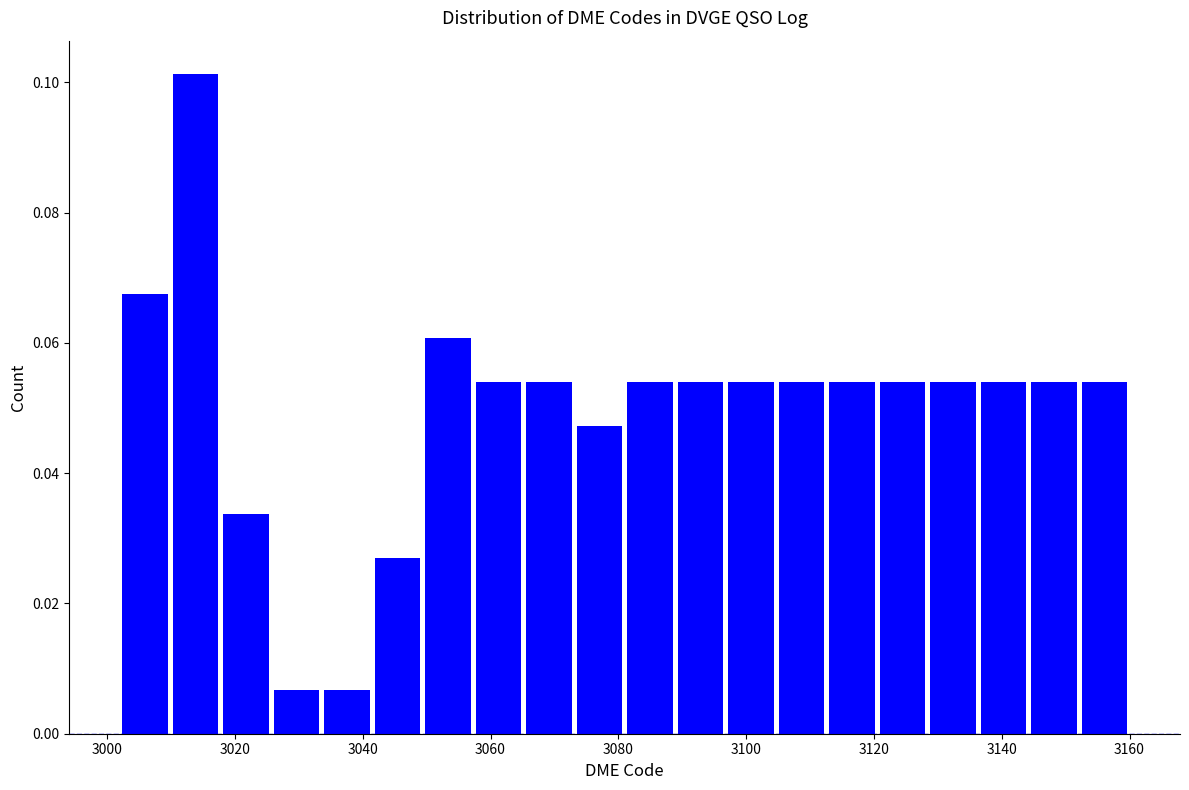

Around what value on the x-axis is the tallest bar? Give the approximate position of its centre, as read against the axis.

3014